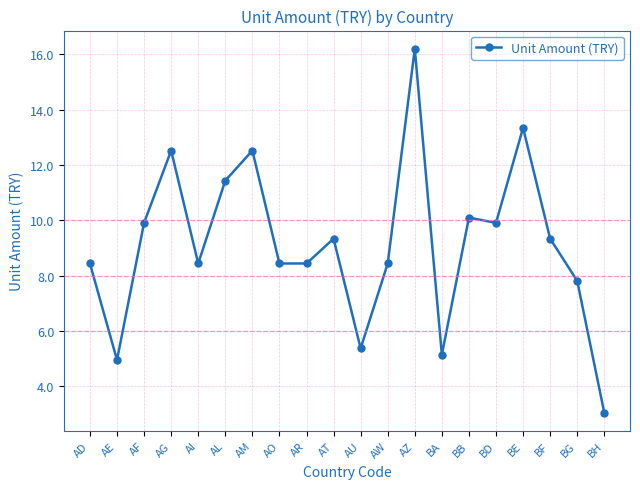

Does the chart have visible grid lines?

Yes